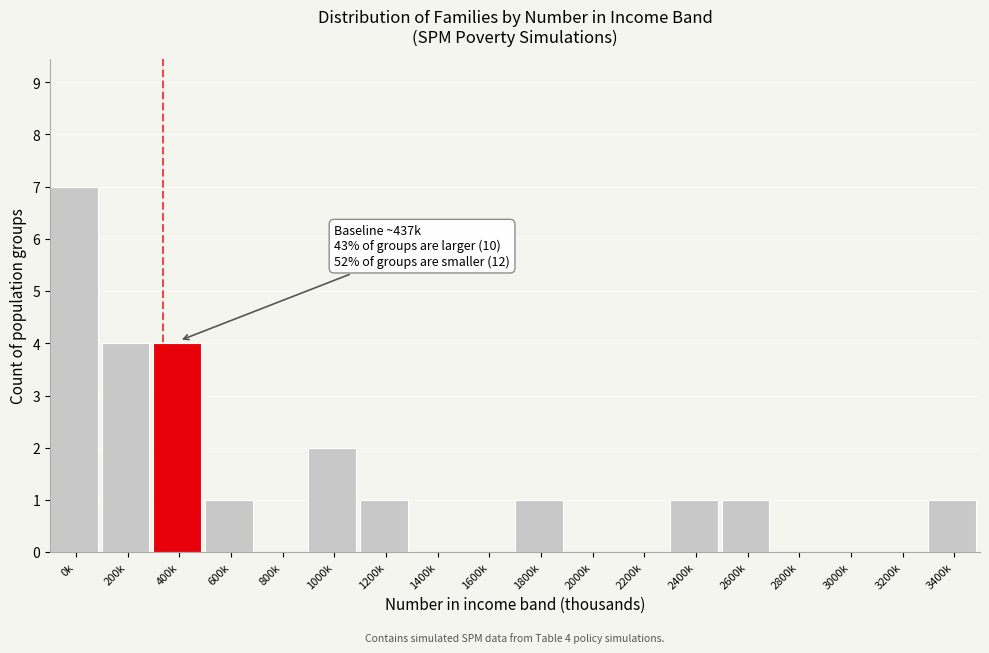

Reading left to right, what are all the values shown in this chart?

0k=7	200k=4	400k=4	600k=1	800k=0	1000k=2	1200k=1	1400k=0	1600k=0	1800k=1	2000k=0	2200k=0	2400k=1	2600k=1	2800k=0	3000k=0	3200k=0	3400k=1